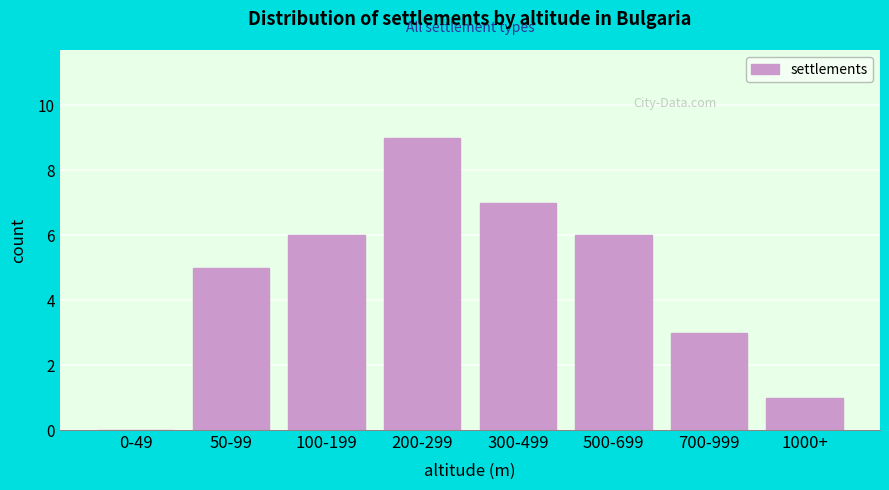

Reading left to right, extract all data points from this chart.

0-49=0	50-99=5	100-199=6	200-299=9	300-499=7	500-699=6	700-999=3	1000+=1